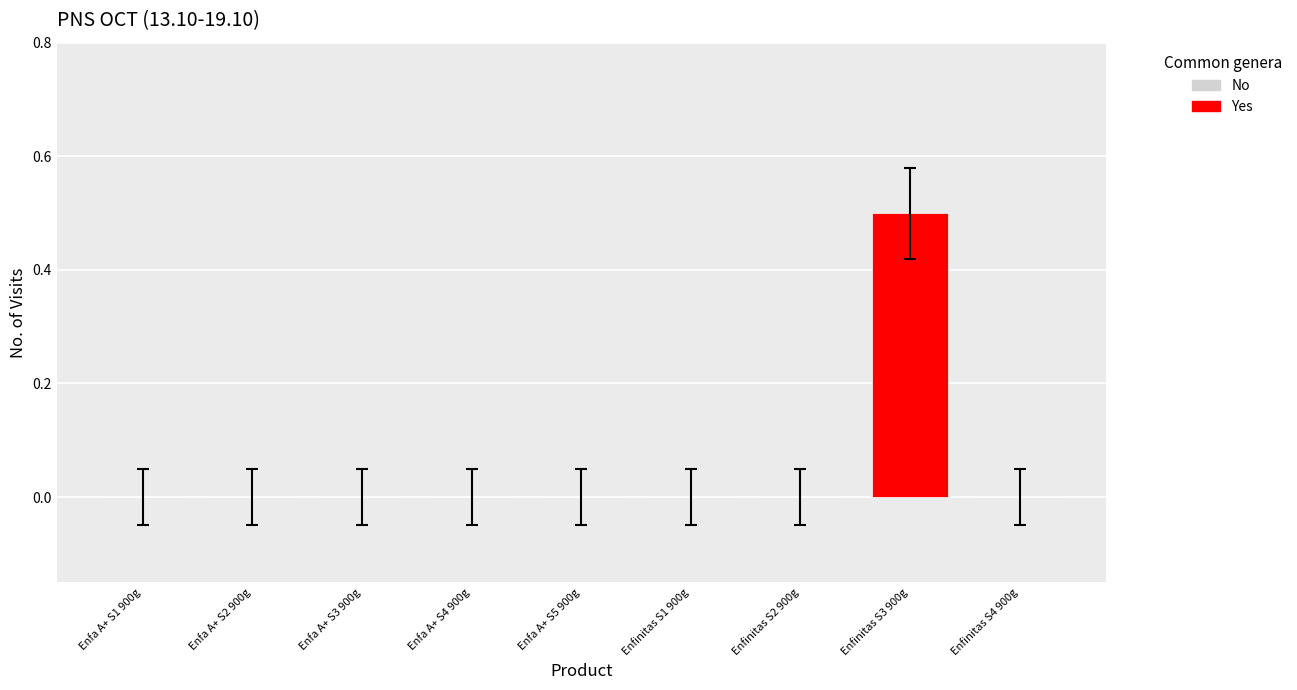

Which label corresponds to the largest value in the chart?

Enfinitas S3 900g